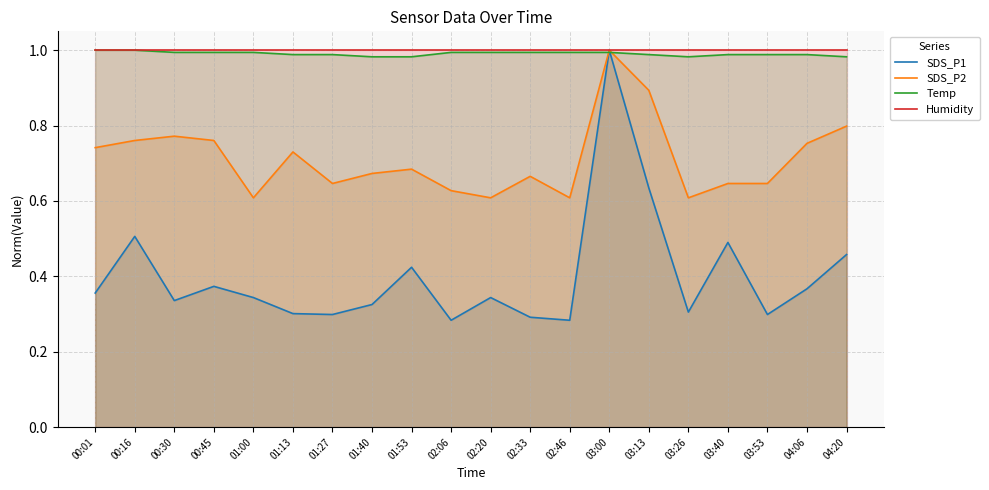

Count the number of data series in this chart.

4